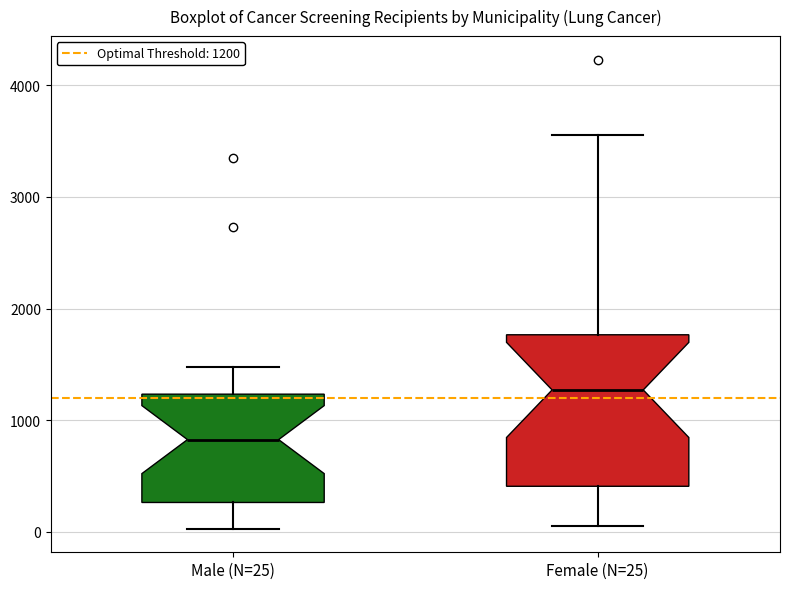

Where is the lower edge of the box for Female (N=25) on the y-axis? The values are not printed on the chart, so give them approximately, as read against the axis.

400